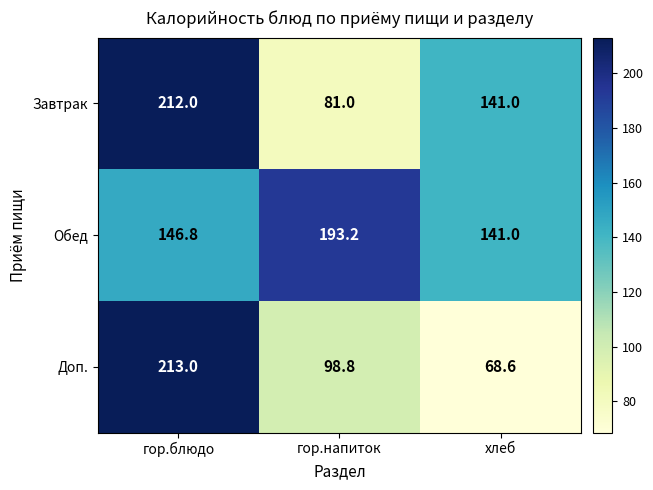

List the series in order of their peak value, lowest first.

Обед, Завтрак, Доп.